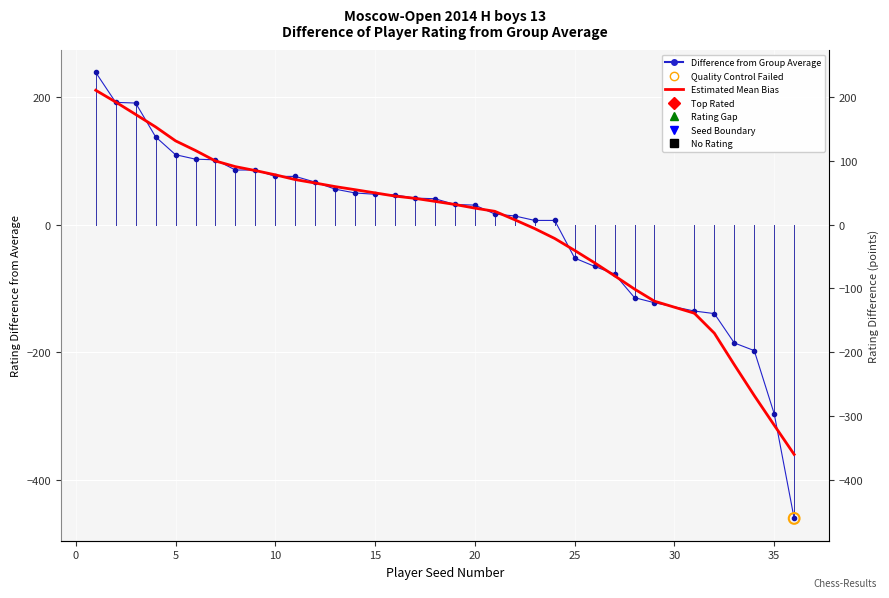

At how many categories does at least one series exceed -295?

33